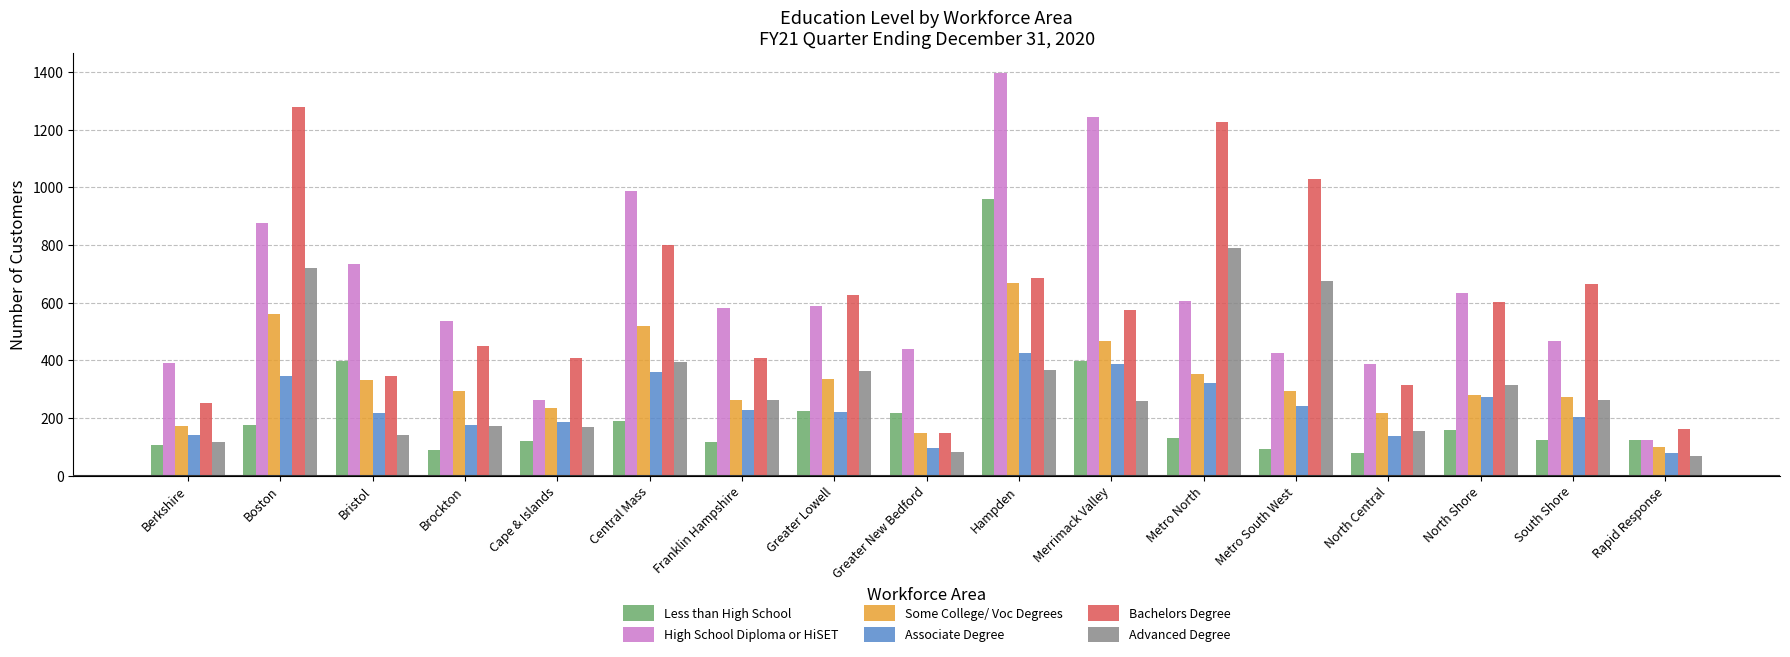

Is the value of Less than High School at Merrimack Valley greater than the value of Advanced Degree at Franklin Hampshire?

Yes